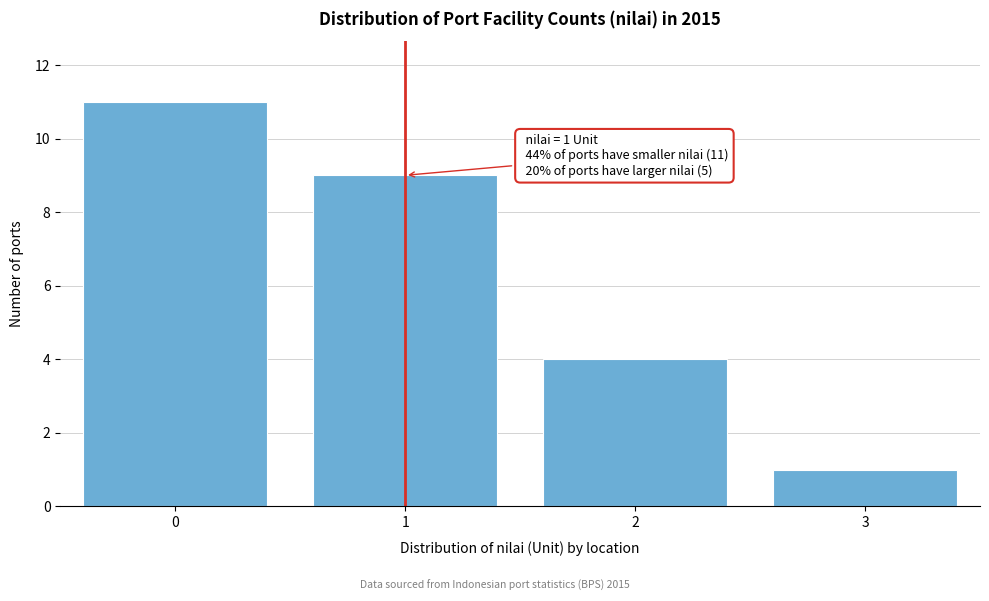

Reading left to right, transcribe all the data shown in this chart.

11	9	4	1